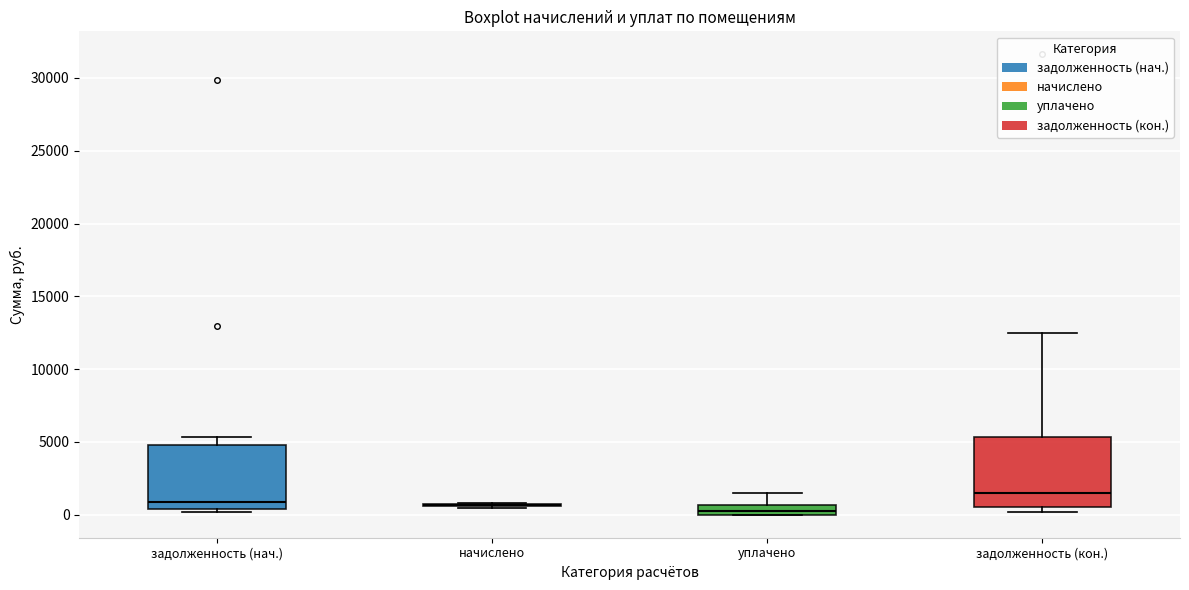

Where is the upper edge of the box for задолженность (нач.) on the y-axis? The values are not printed on the chart, so give them approximately, as read against the axis.

5000